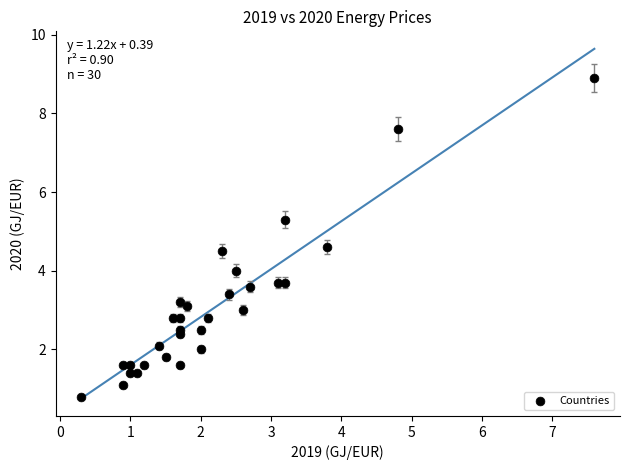

What is the range of Y values (max minus min)?

8.1